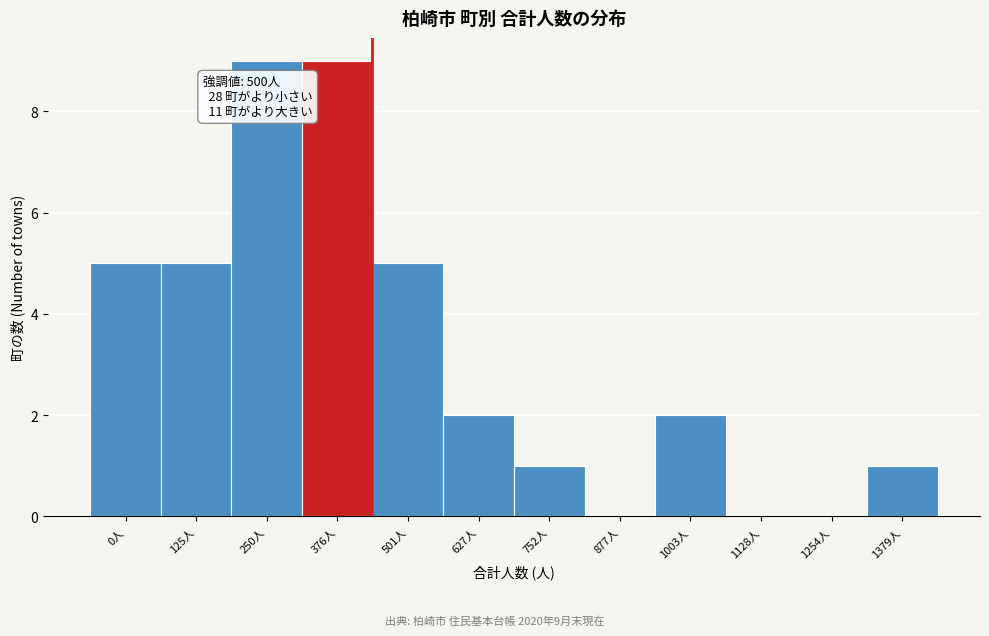

Reading left to right, transcribe all the data shown in this chart.

0人=5	125人=5	250人=9	376人=9	501人=5	627人=2	752人=1	877人=0	1003人=2	1128人=0	1254人=0	1379人=1